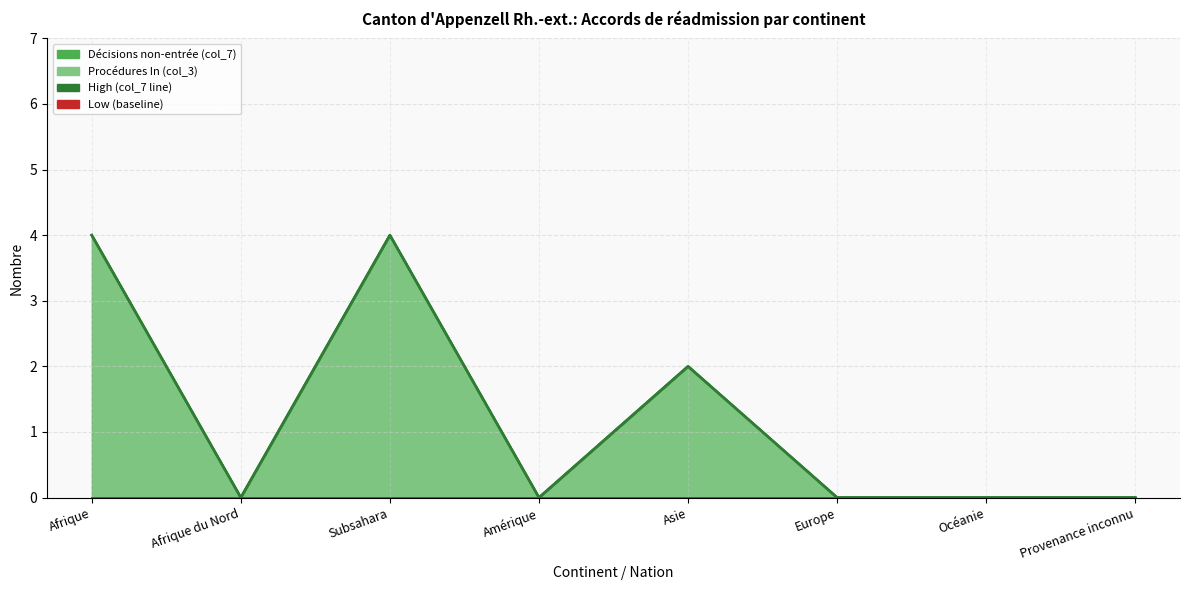

Which series has the widest spread of values?

High (col_7)